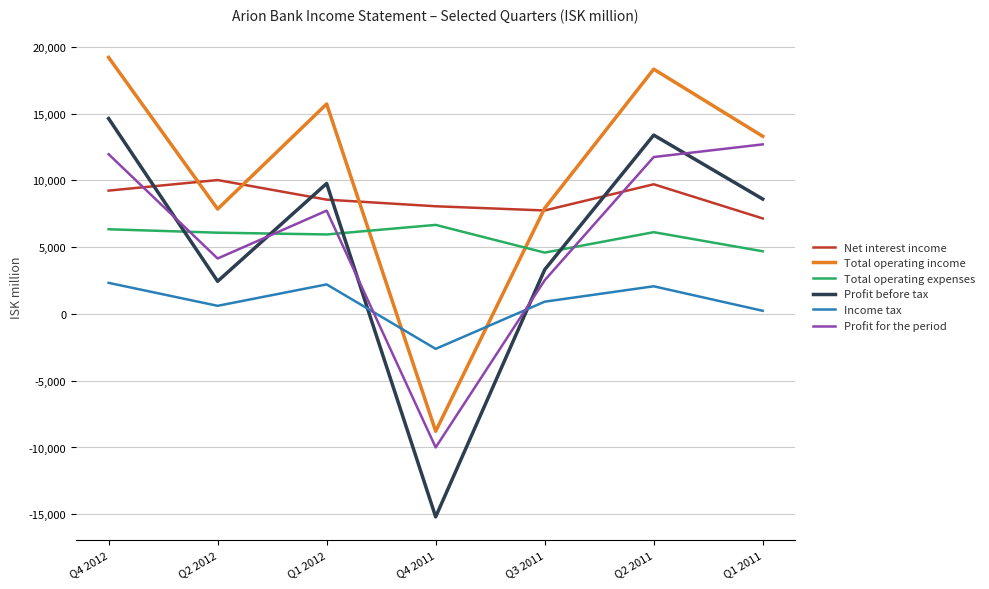

How many distinct data groups are displayed?

6